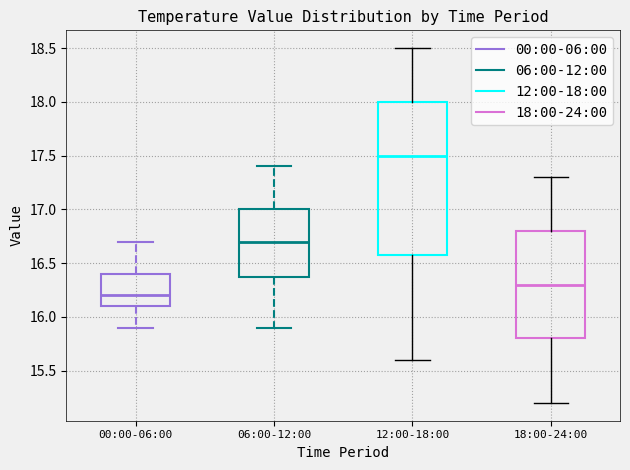

Where is the lower edge of the box for 06:00-12:00 on the y-axis? The values are not printed on the chart, so give them approximately, as read against the axis.

16.4